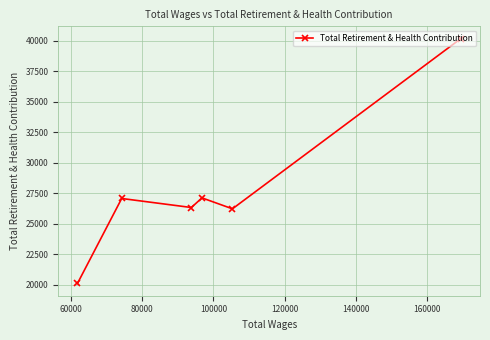

What is the sum of all values?

166972